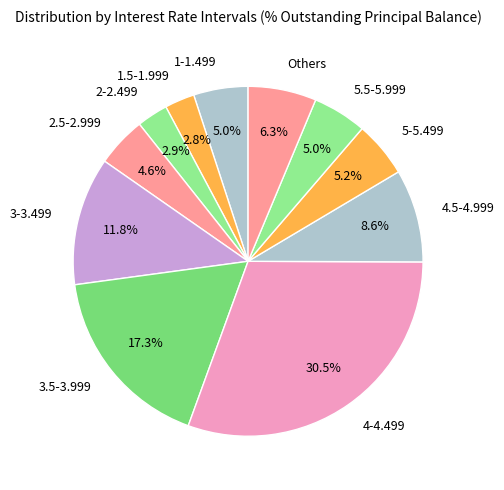

Which category has the biggest portion of the pie?

4-4.499